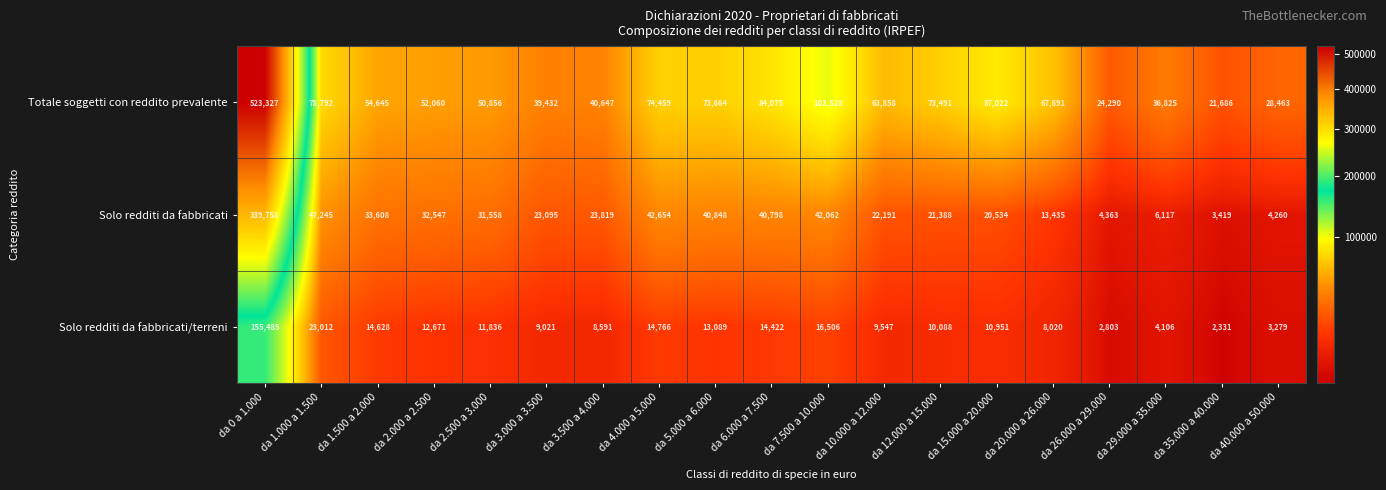

Count the number of categories in the chart.

19